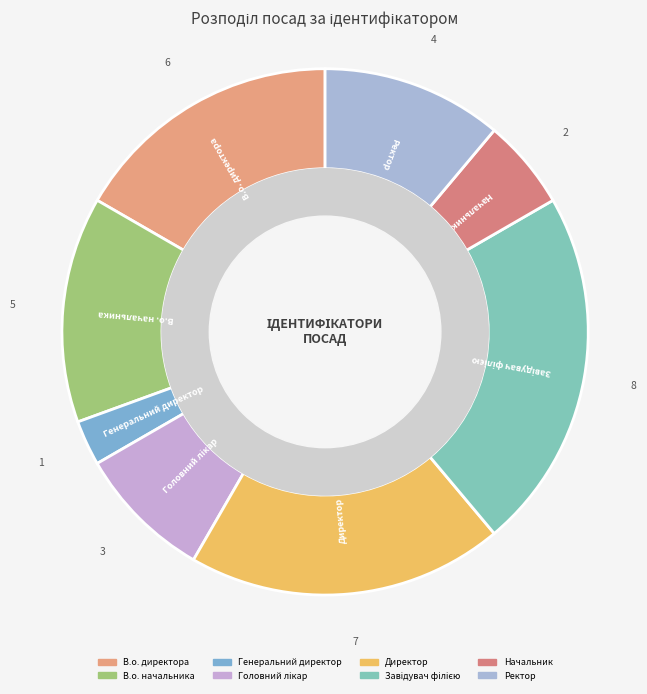

Is there a majority slice in this chart?

No